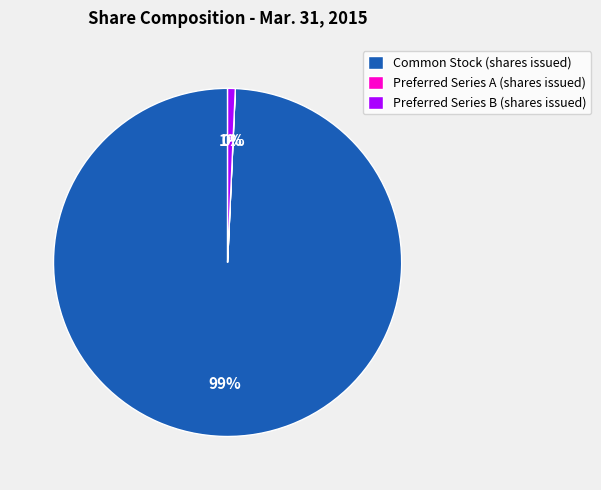

Which has a higher value, Preferred Series B (shares issued) or Common Stock (shares issued)?

Common Stock (shares issued)